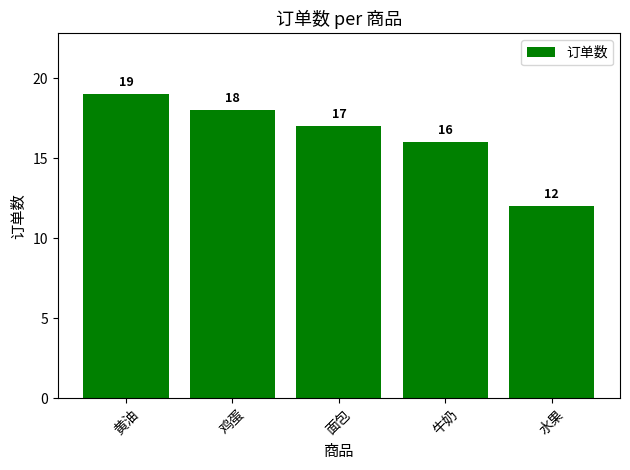

Rank the categories by value from highest to lowest.

黄油, 鸡蛋, 面包, 牛奶, 水果